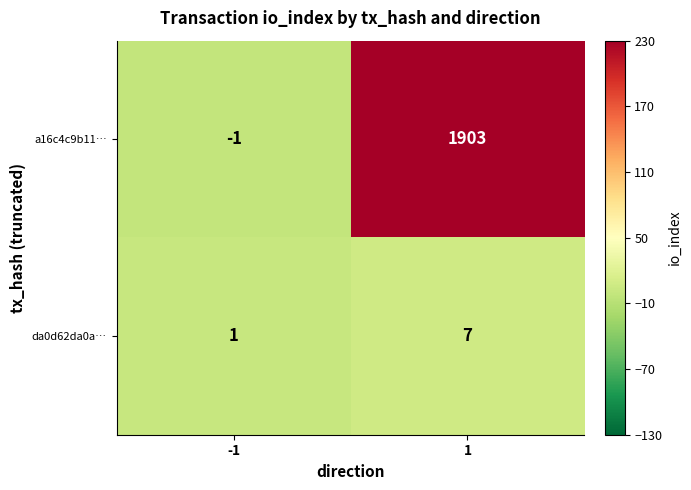

At -1, list the series in order from largest to smallest.

da0d62da0a…, a16c4c9b11…